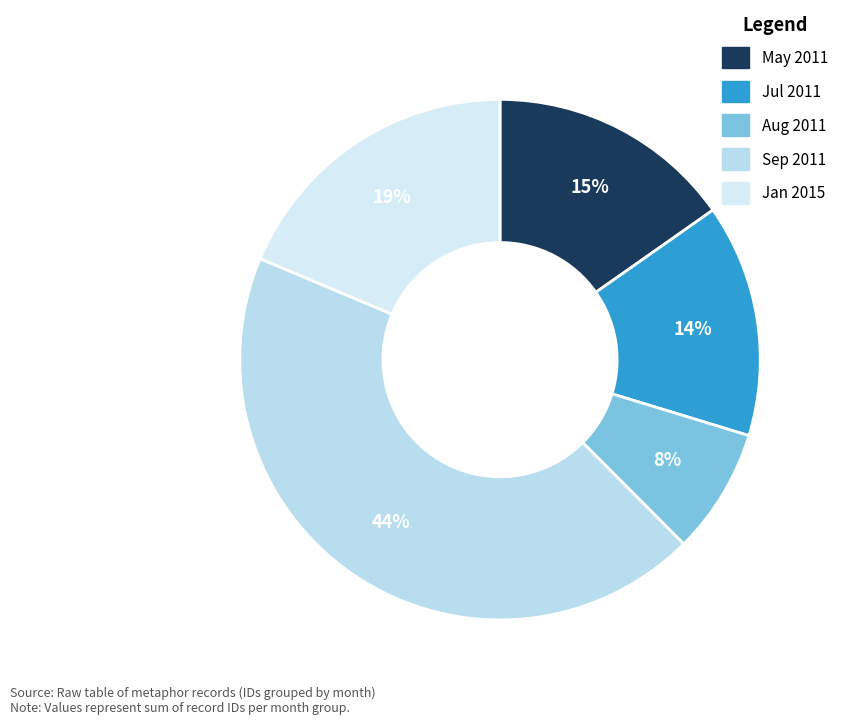

How many slices are in this pie chart?

5